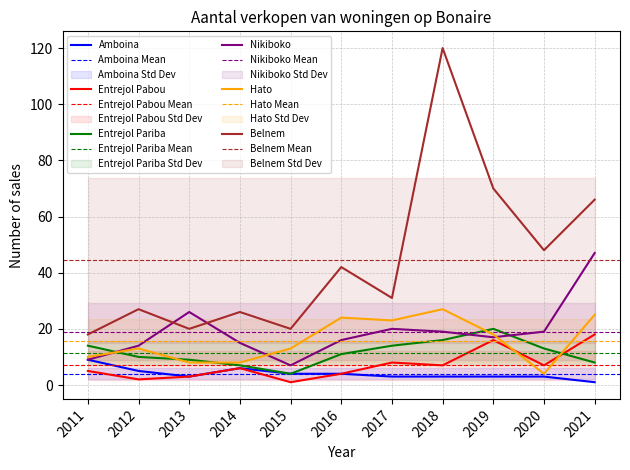

Where is Entrejol Pabou nearest to the value 9?

2017